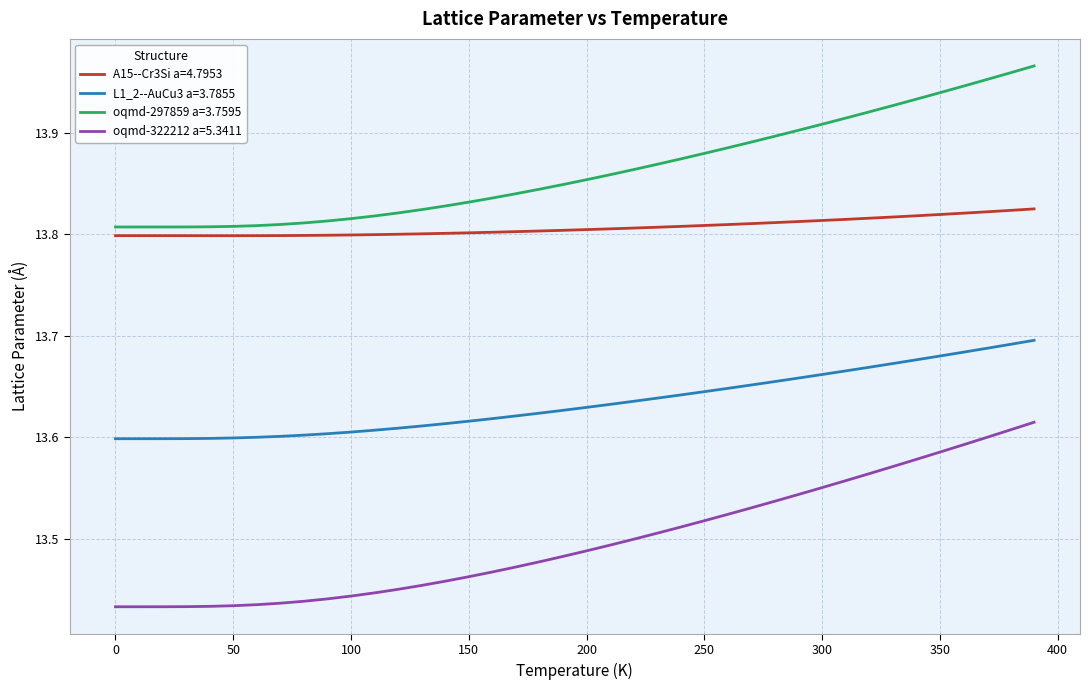

Rank the series by their average value, from lowest to highest.

oqmd-322212 a=5.3411, L1_2--AuCu3 a=3.7855, A15--Cr3Si a=4.7953, oqmd-297859 a=3.7595